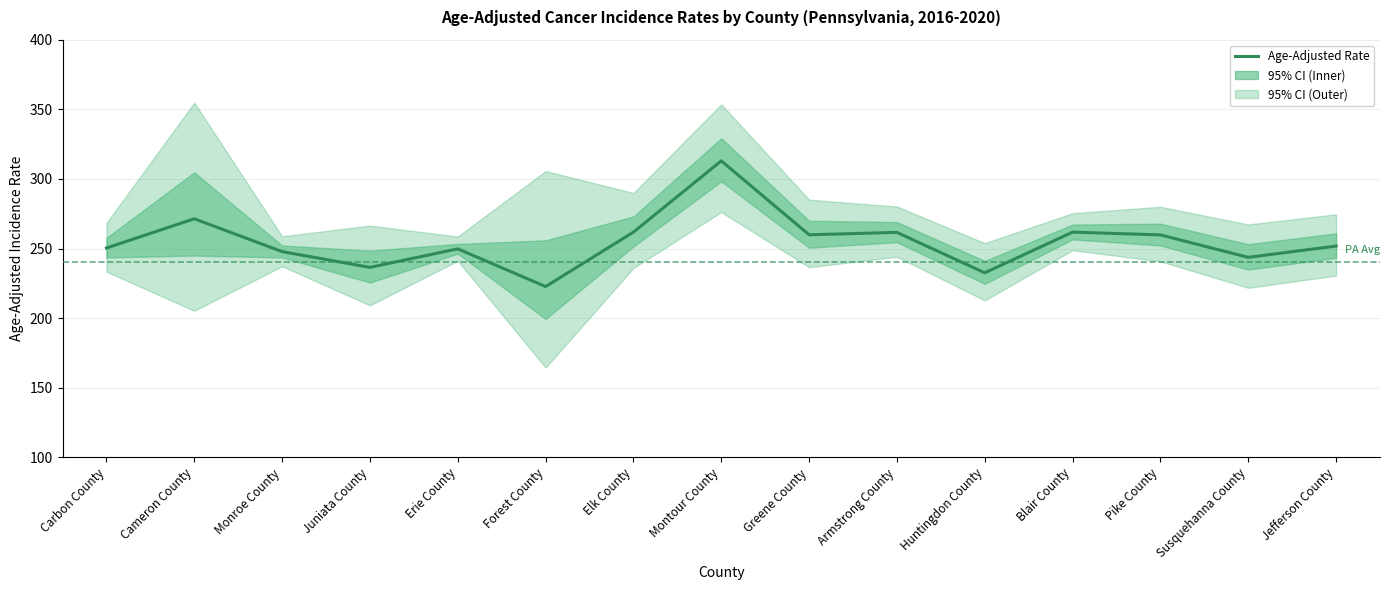

At which category does the data reach its first local peak?

Cameron County